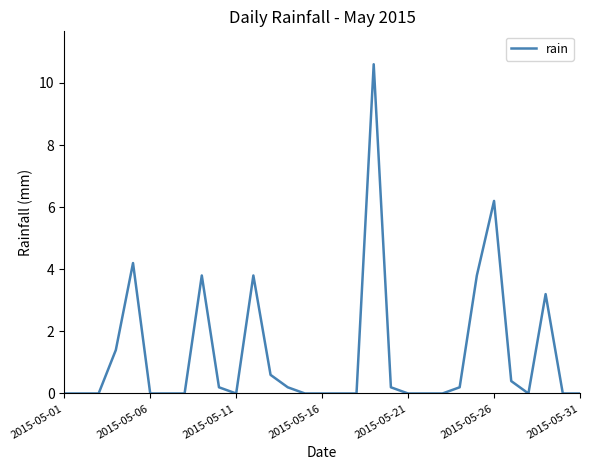

Count the number of data series in this chart.

1